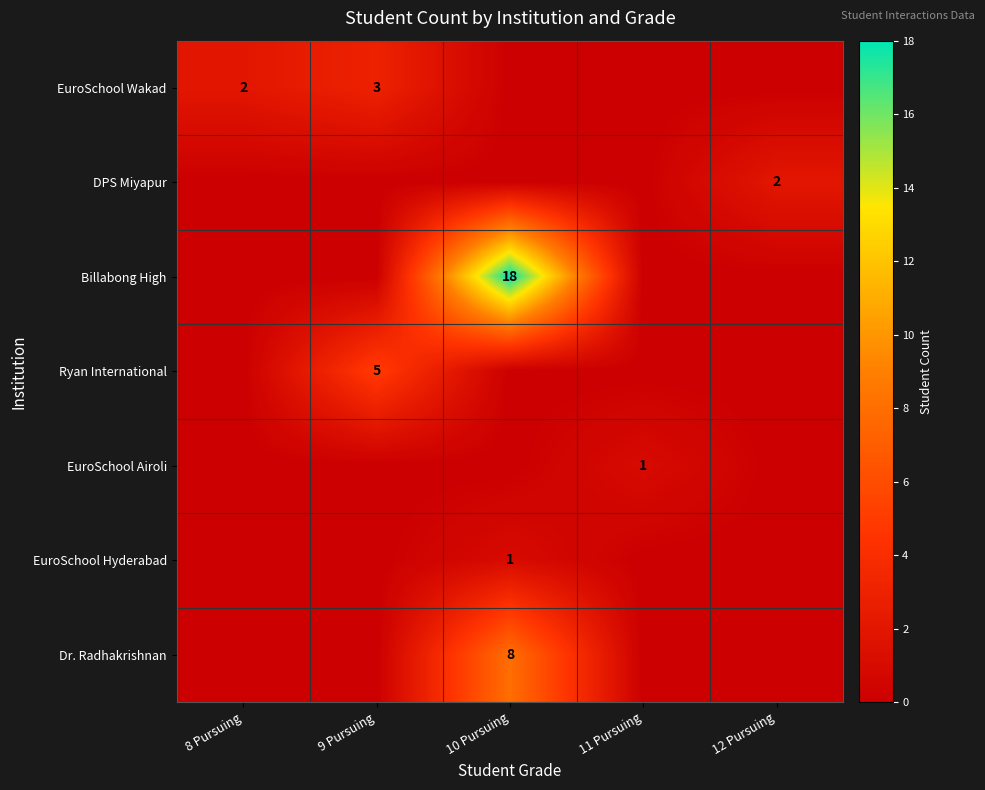

True or false: Dr. Radhakrishnan has a value of 2 at 10 Pursuing.

False